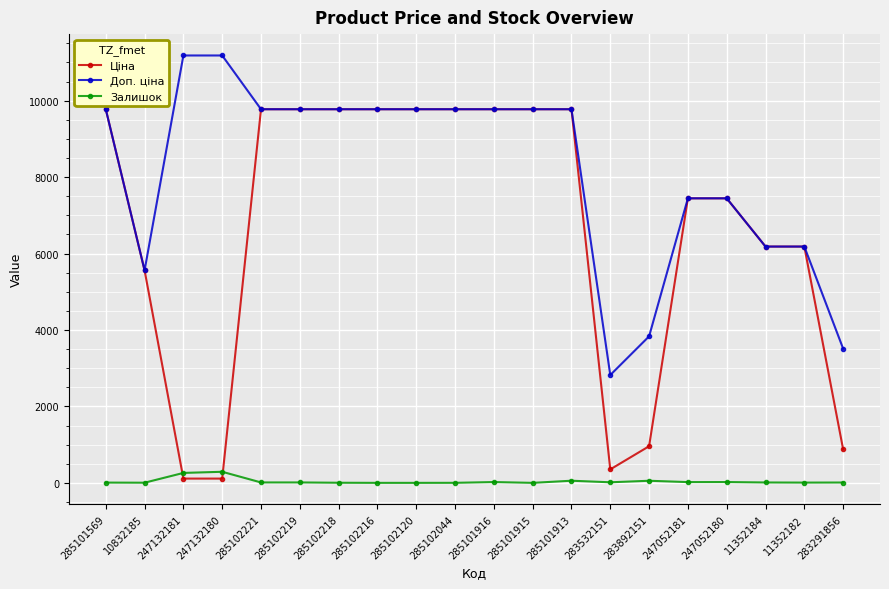

Is this an area chart (filled region under the line)?

No